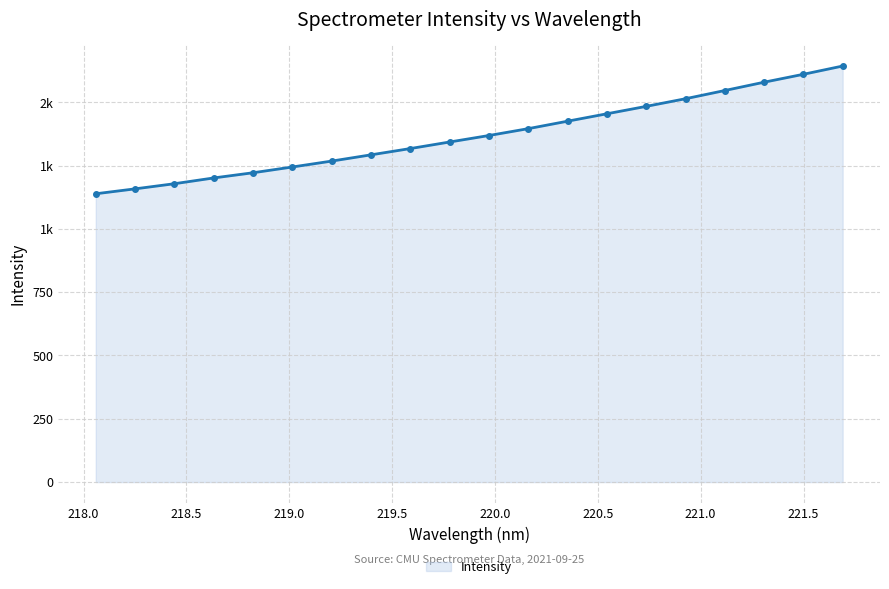

Is this an area chart (filled region under the line)?

Yes